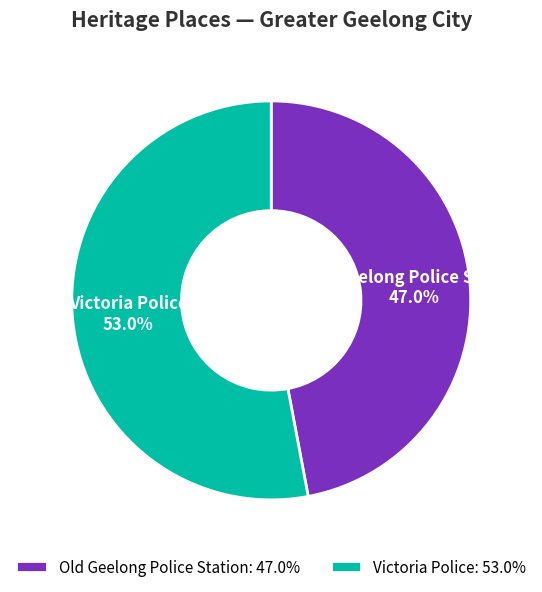

Is there a majority slice in this chart?

Yes